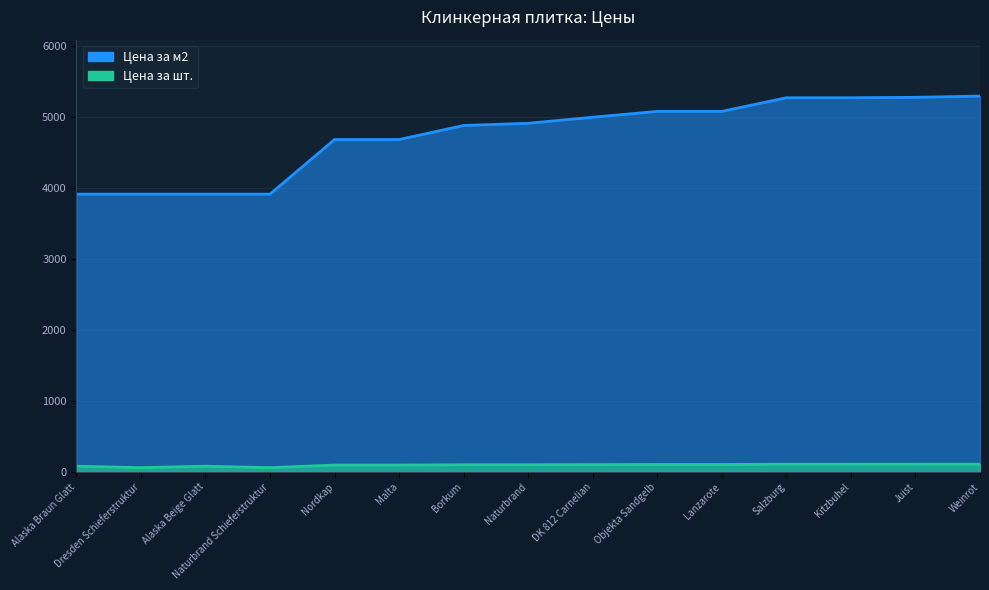

At which label does Цена за шт. reach its peak?

Weinrot